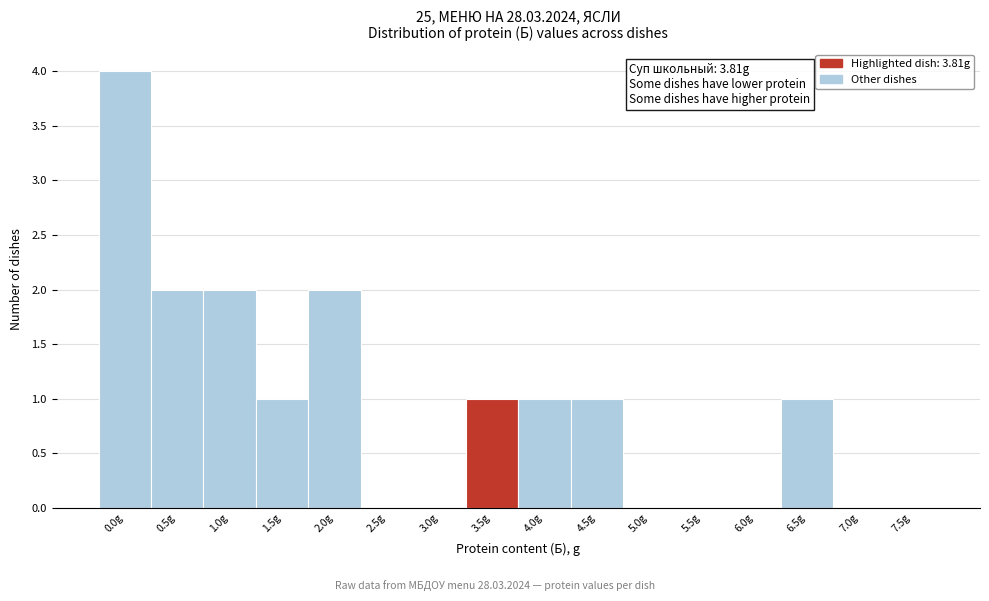

Reading left to right, what are all the values shown in this chart?

0.0g=4	0.5g=2	1.0g=2	1.5g=1	2.0g=2	2.5g=0	3.0g=0	3.5g=1	4.0g=1	4.5g=1	5.0g=0	5.5g=0	6.0g=0	6.5g=1	7.0g=0	7.5g=0